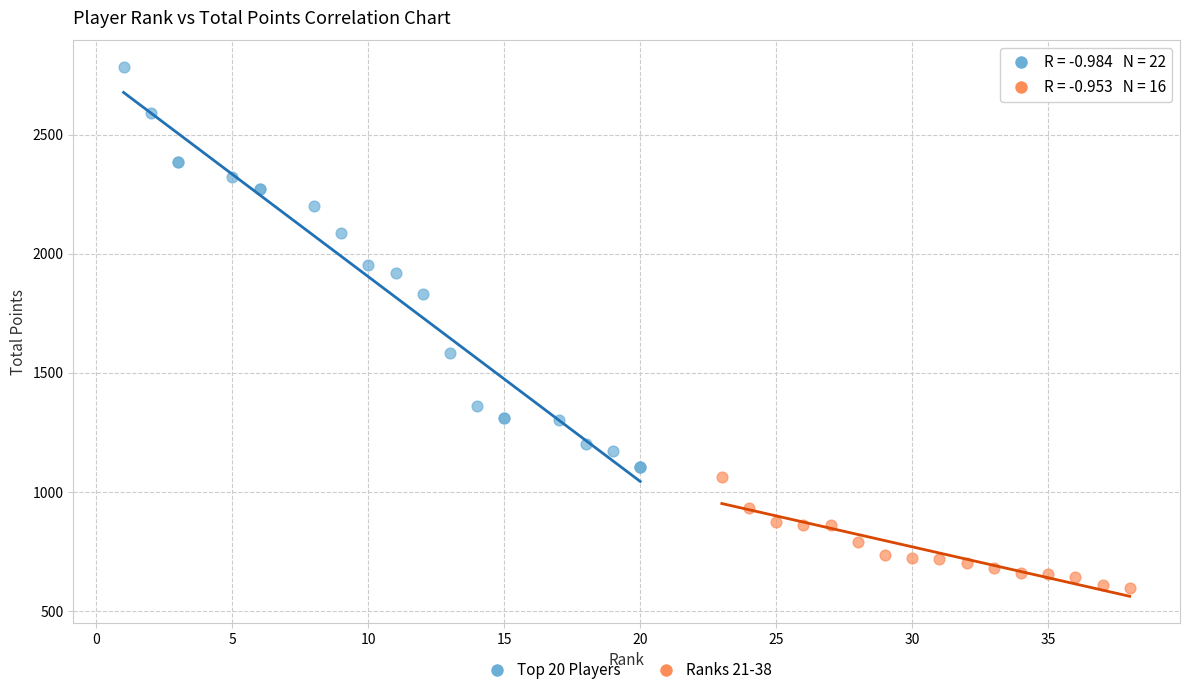

Which series reaches the maximum Y coordinate?

Top 20 Players